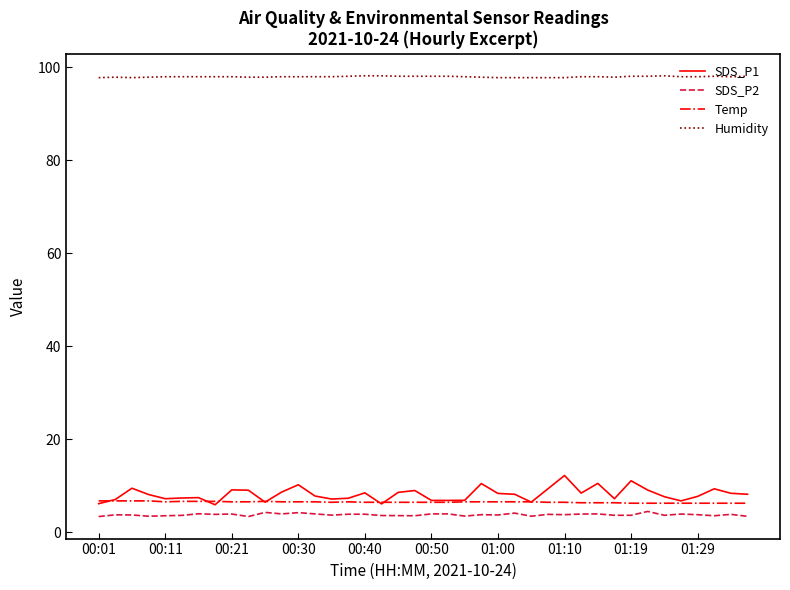

Which series has the widest spread of values?

SDS_P1